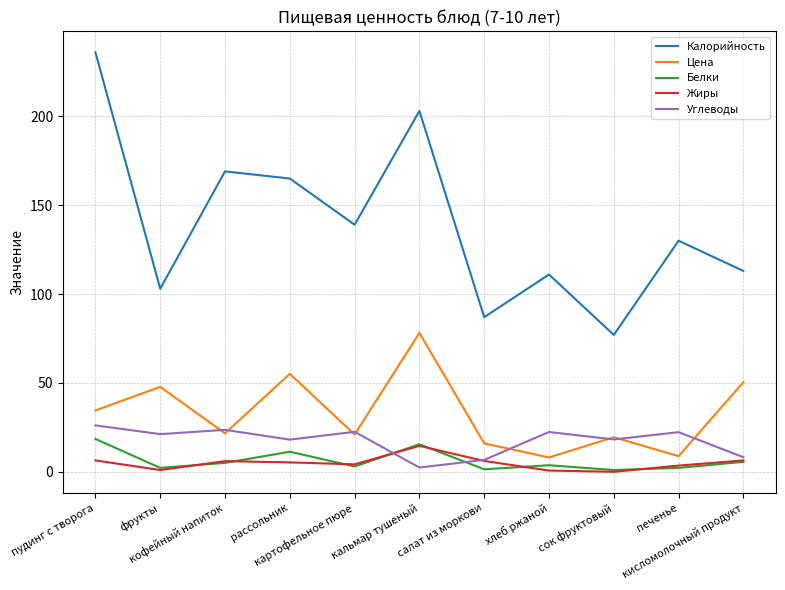

At which label does Калорийность reach its peak?

пудинг с творога